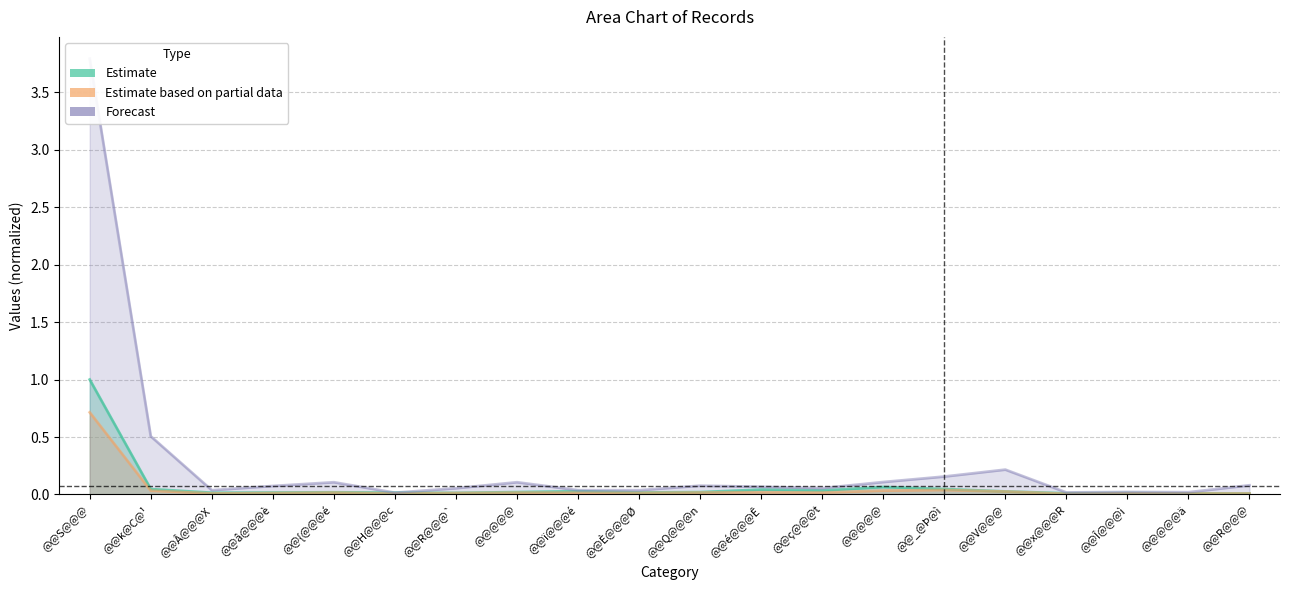

Which category has the lowest value across all series?

@@x@@@R